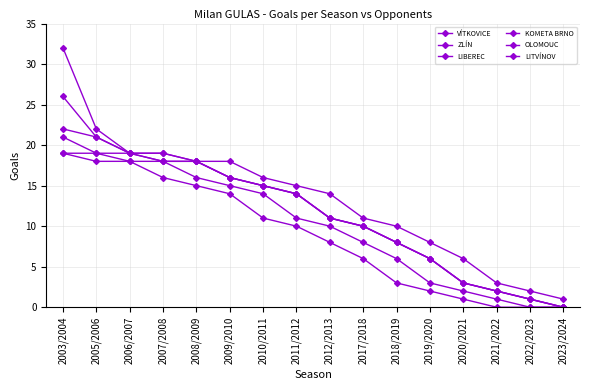

Between 2007/2008 and 2022/2023, which is larger?

2007/2008